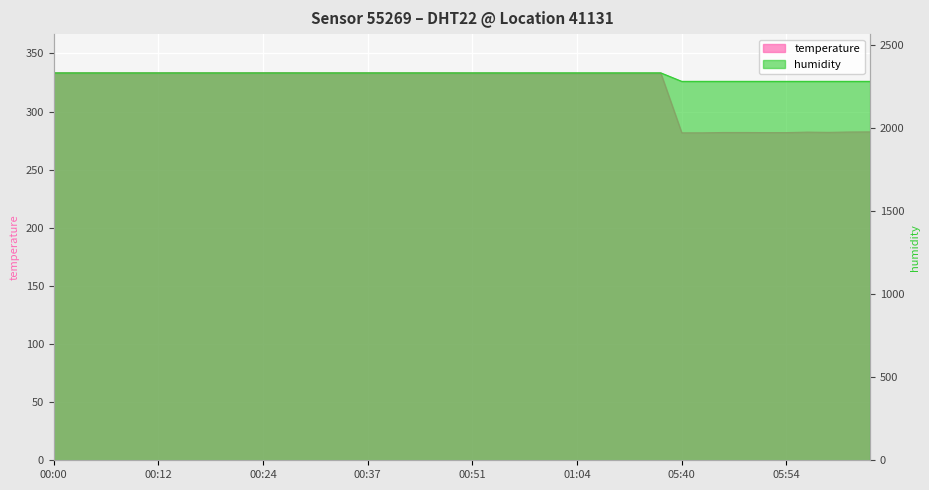

Is it true that humidity equals 2278.4 at 05:49?

True